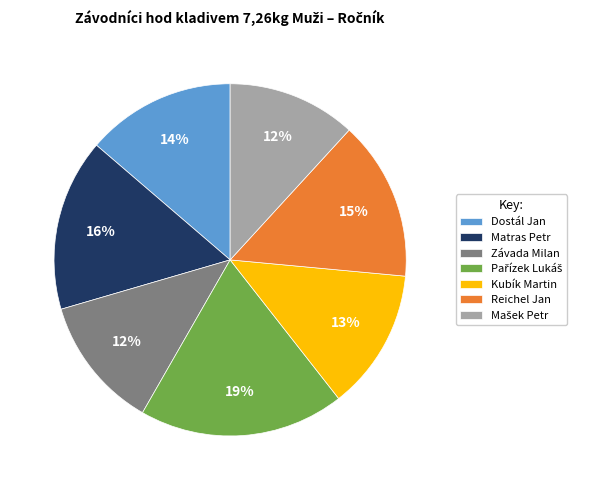

Which has a higher value, Reichel Jan or Závada Milan?

Reichel Jan